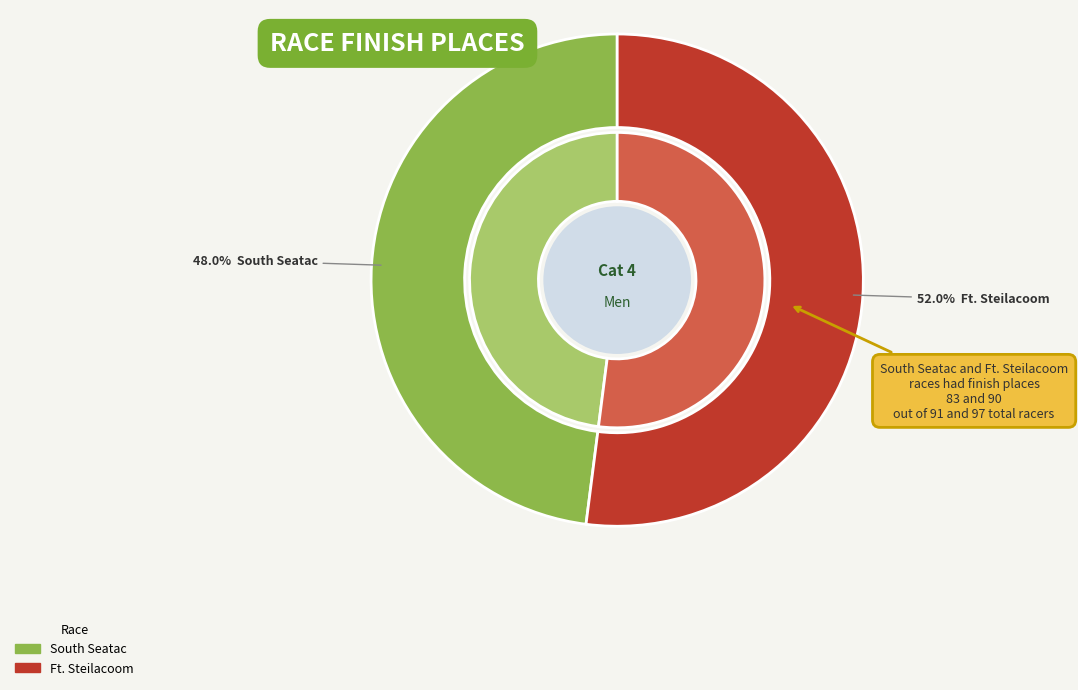

To the nearest percent, what percentage of the pie is Seattle Cyclocross Series - Ft. Steilacoom?

52%